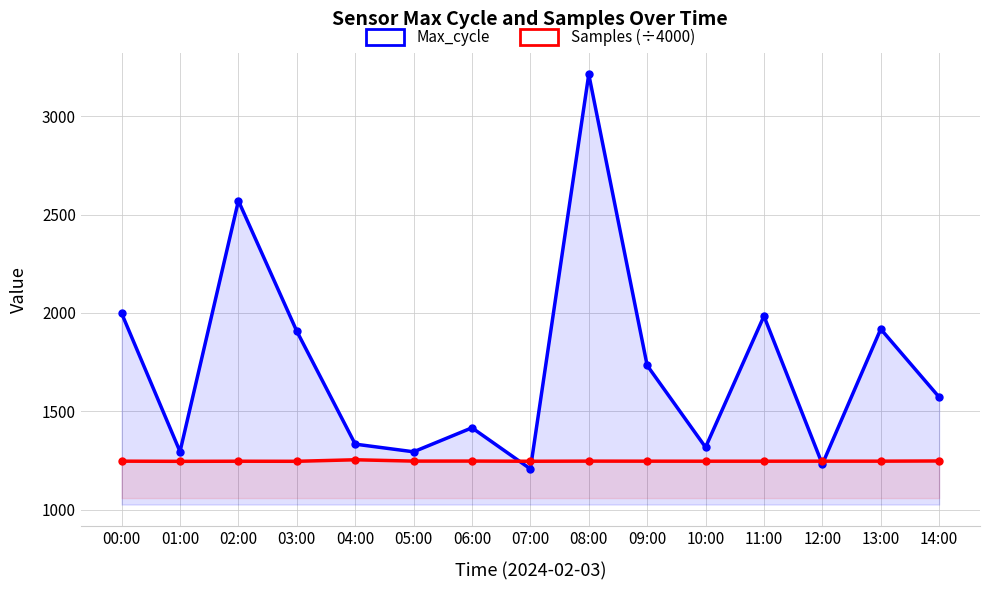

Which series changed the most between 08:00 and 10:00?

Max_cycle